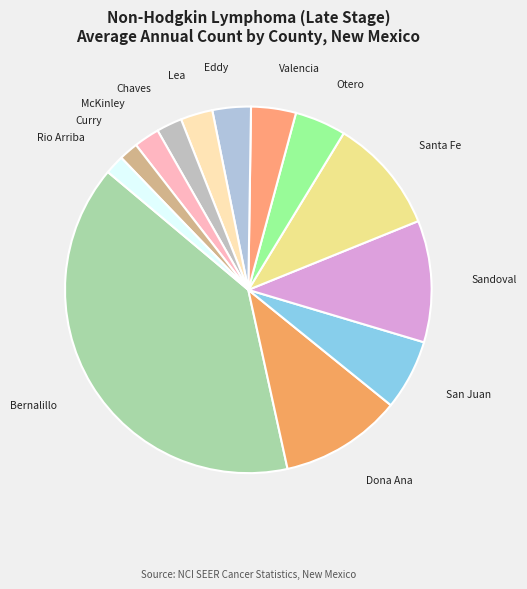

Count the number of slices in the pie.

13